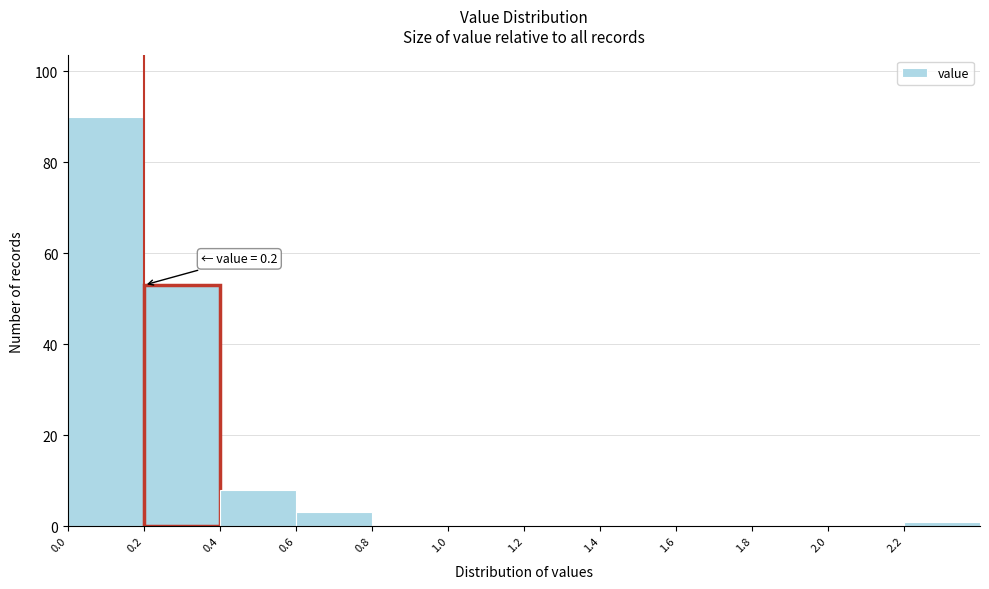

Over which range of the x-axis is the bar tallest?

0.0 to 0.2